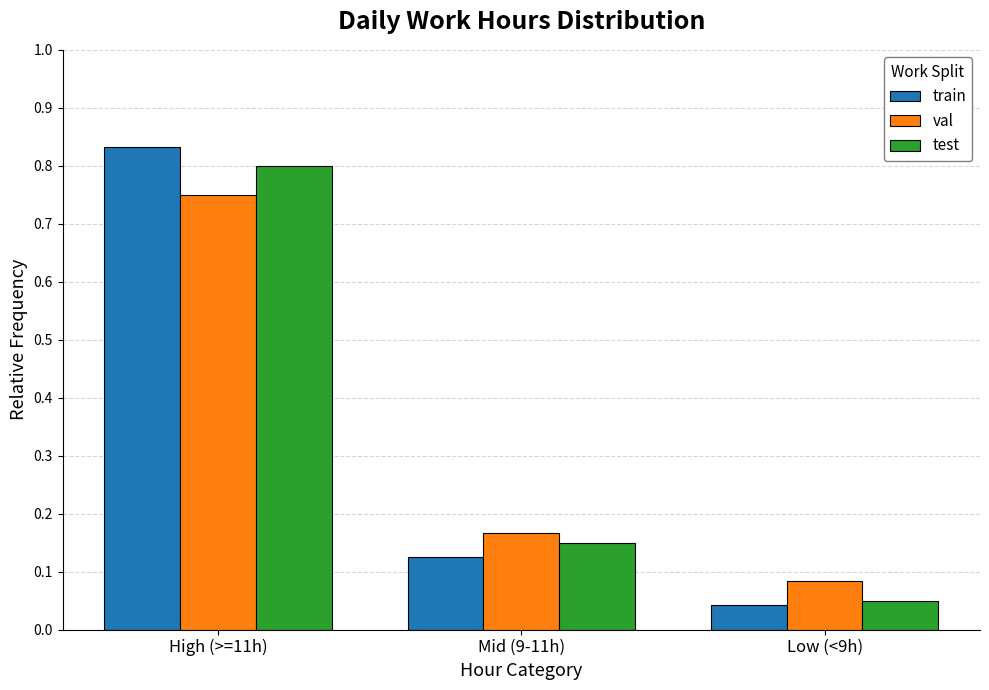

What is the difference between the val values at Mid (9-11h) and High (>=11h)?

0.6